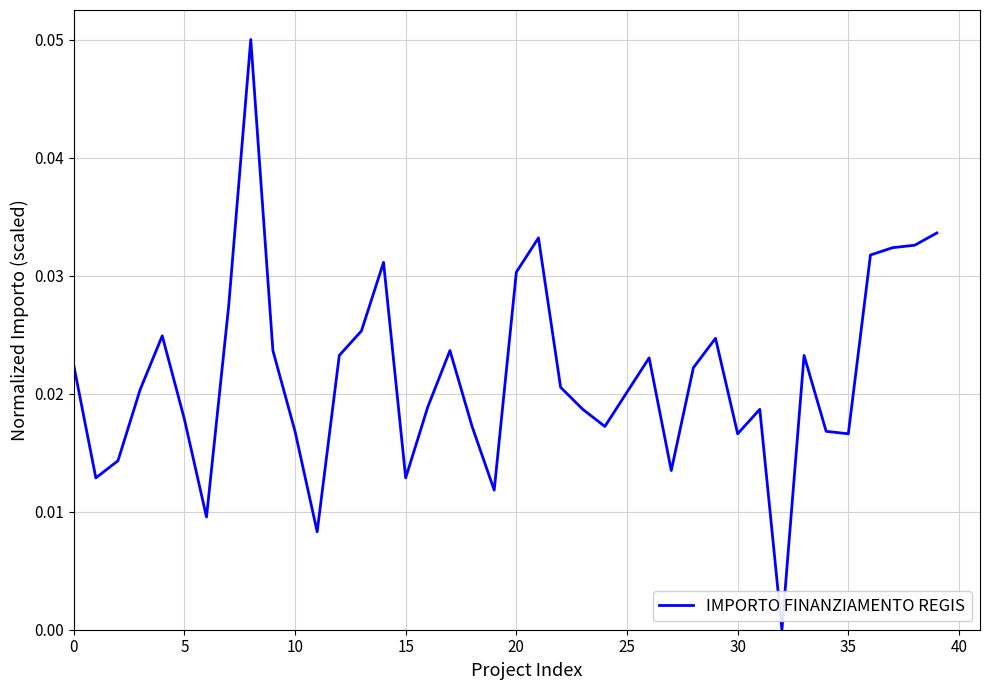

Does the chart display data point markers on the line(s)?

No